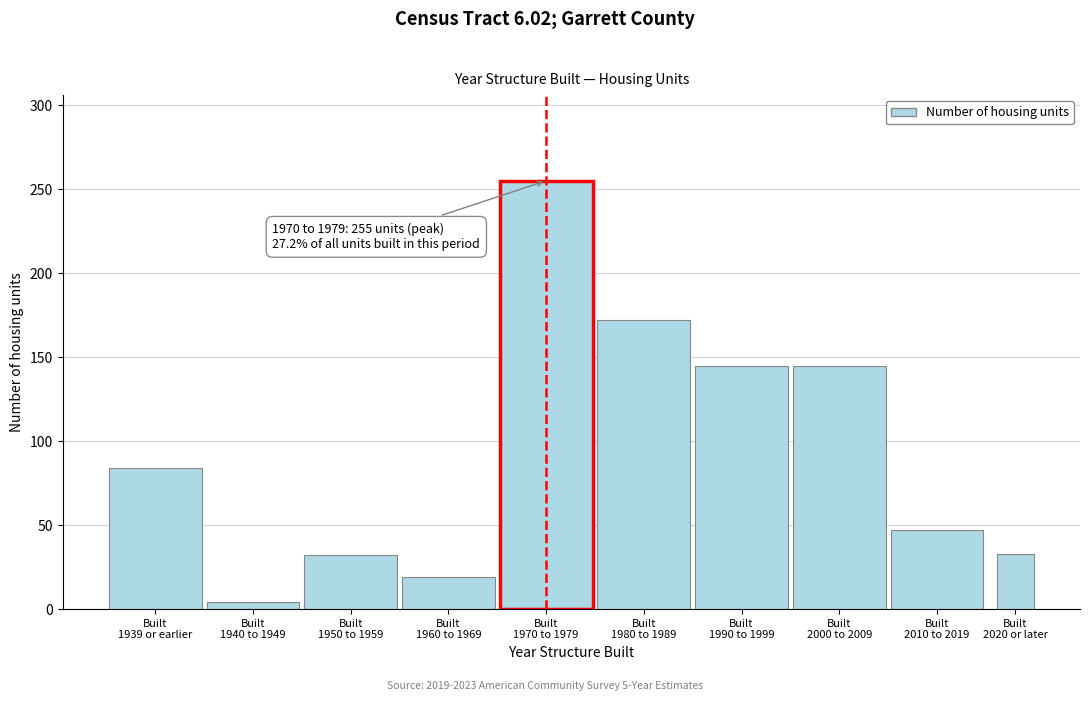

What is the difference between the second highest and minimum values?

168